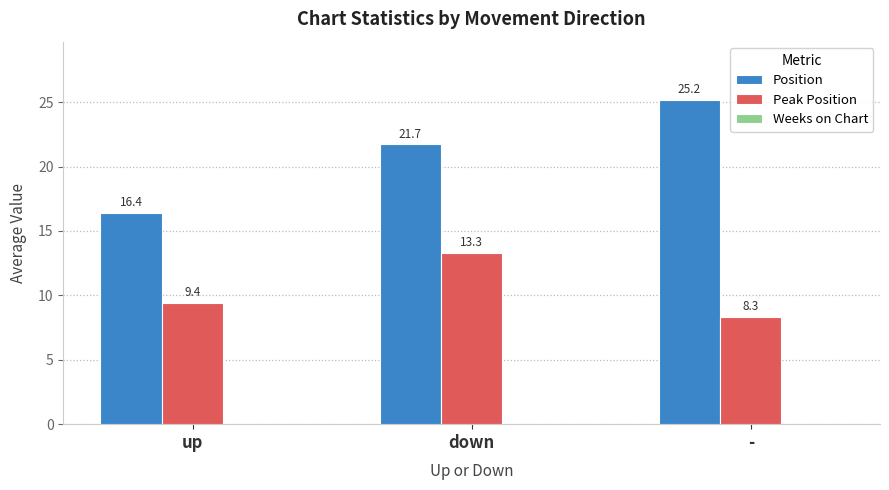

How many bars are there in each group?

2